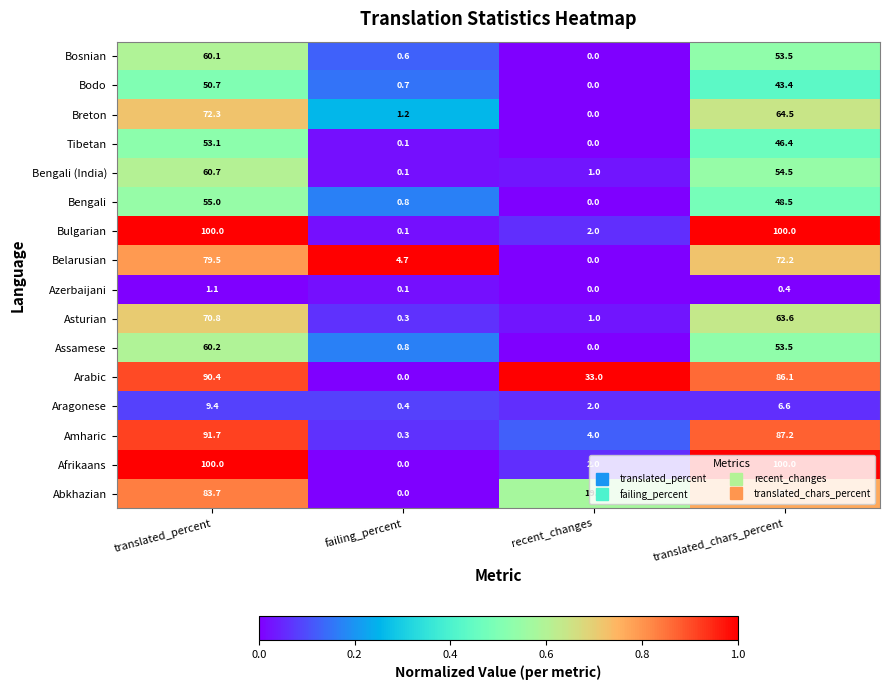

What is the difference between the second highest and second lowest values in the Aragonese series?

4.6